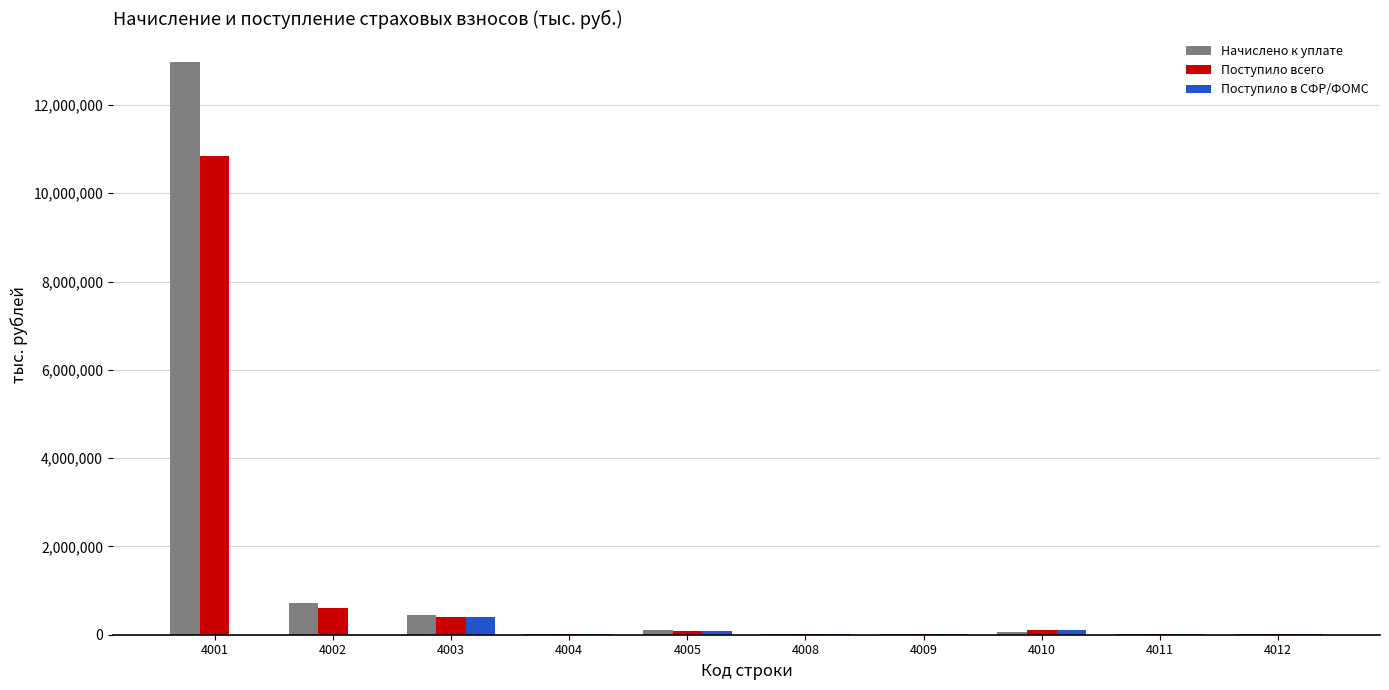

How many groups of bars are there?

10